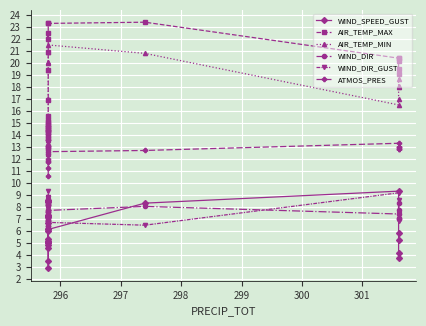

Which series has the largest total across all categories?

AIR_TEMP_MAX